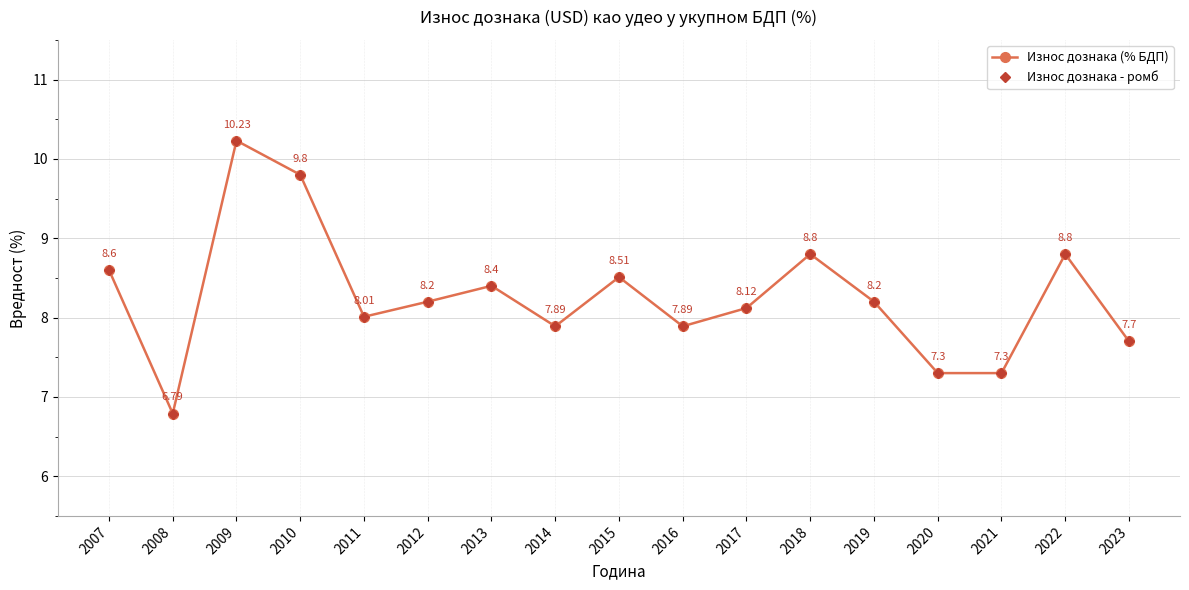

Does the chart have visible grid lines?

Yes